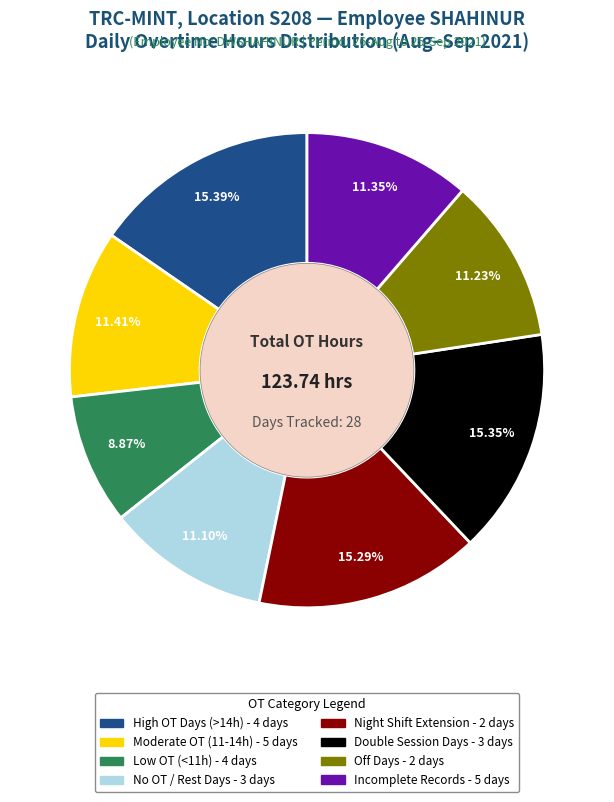

Is there any slice that represents more than half of the pie?

No